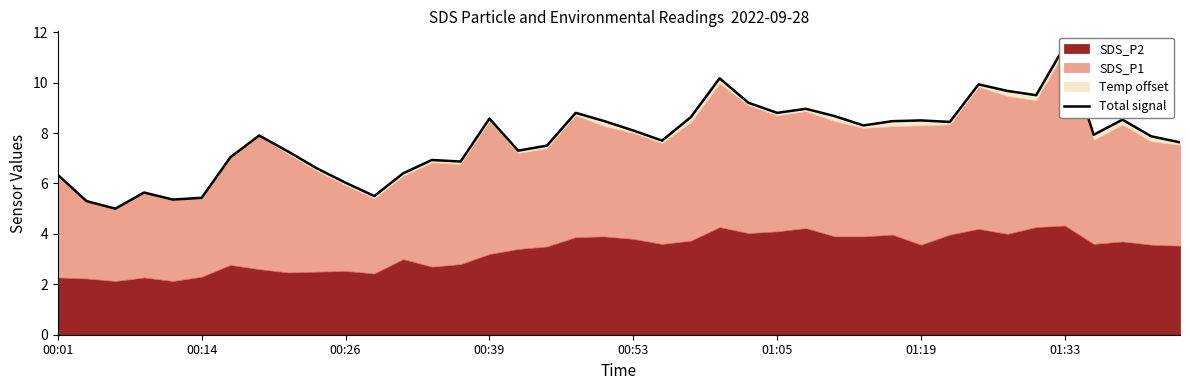

What is the change in value from 00:01 to 01:33?

+1.6